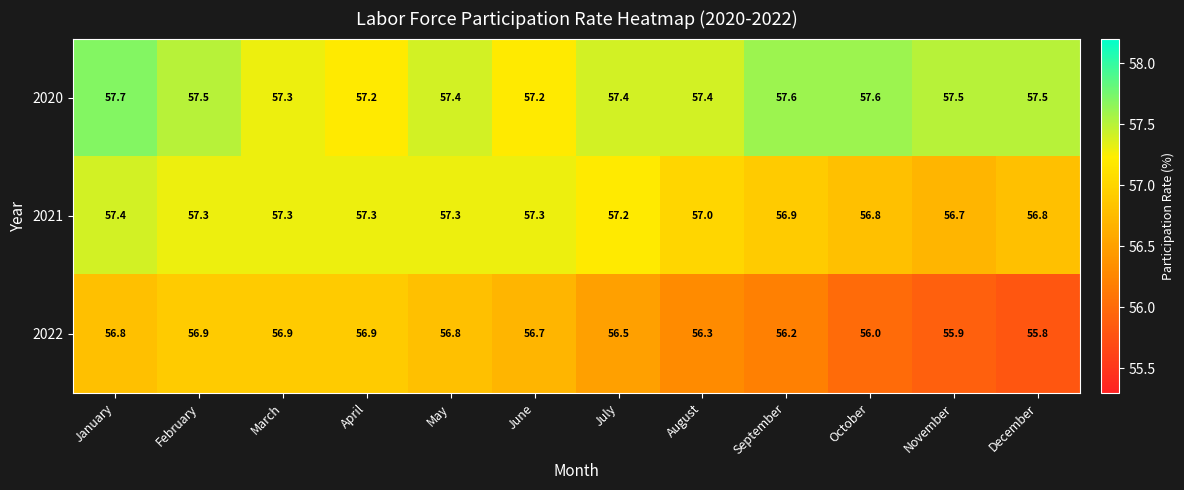

What is the spread (max minus min) of values at May?

0.6